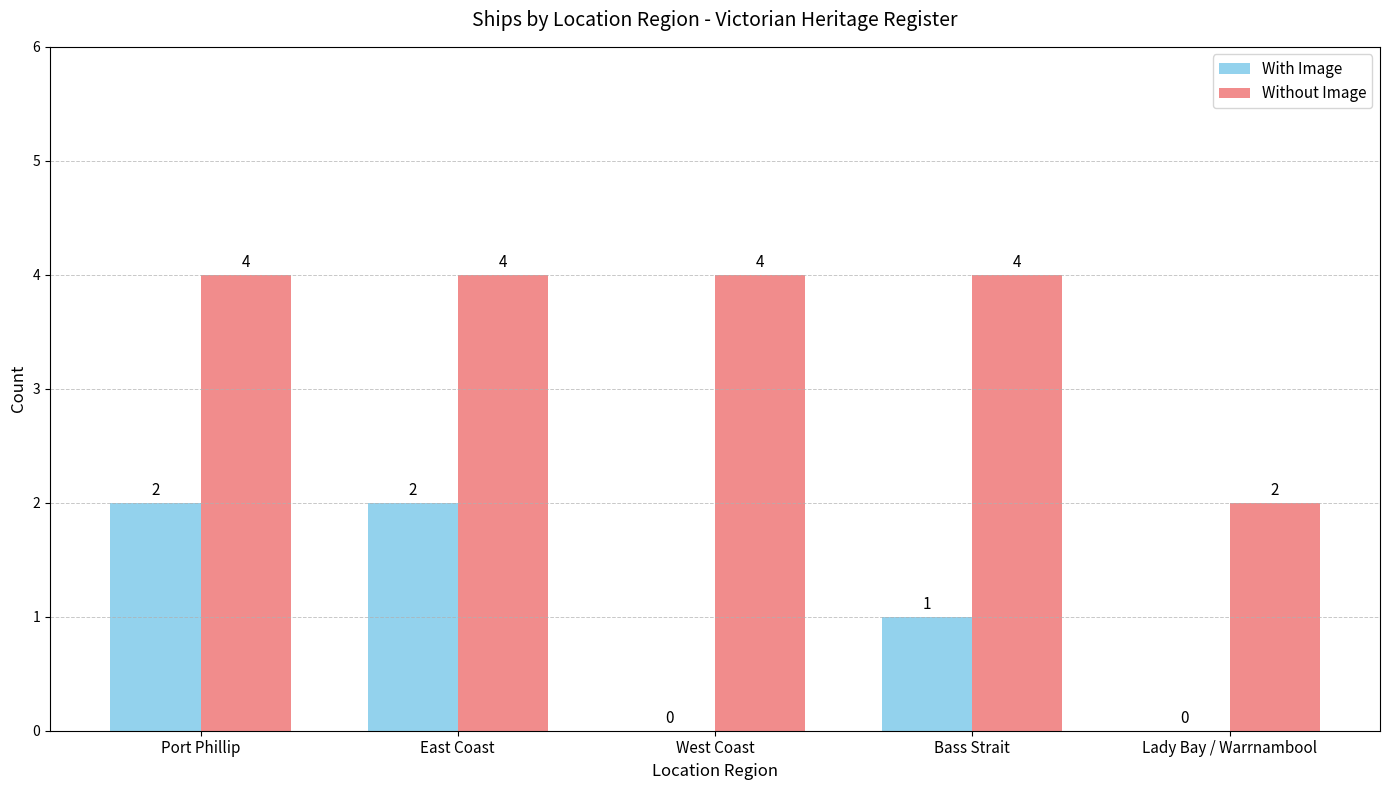

What is the sum of all With Image values?

5